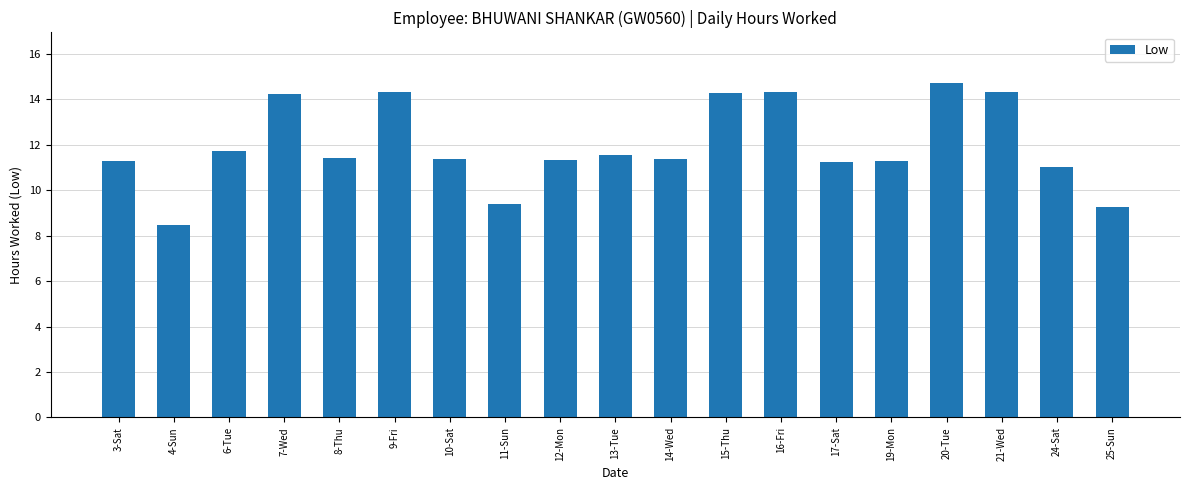

Does the chart contain stacked bars?

No